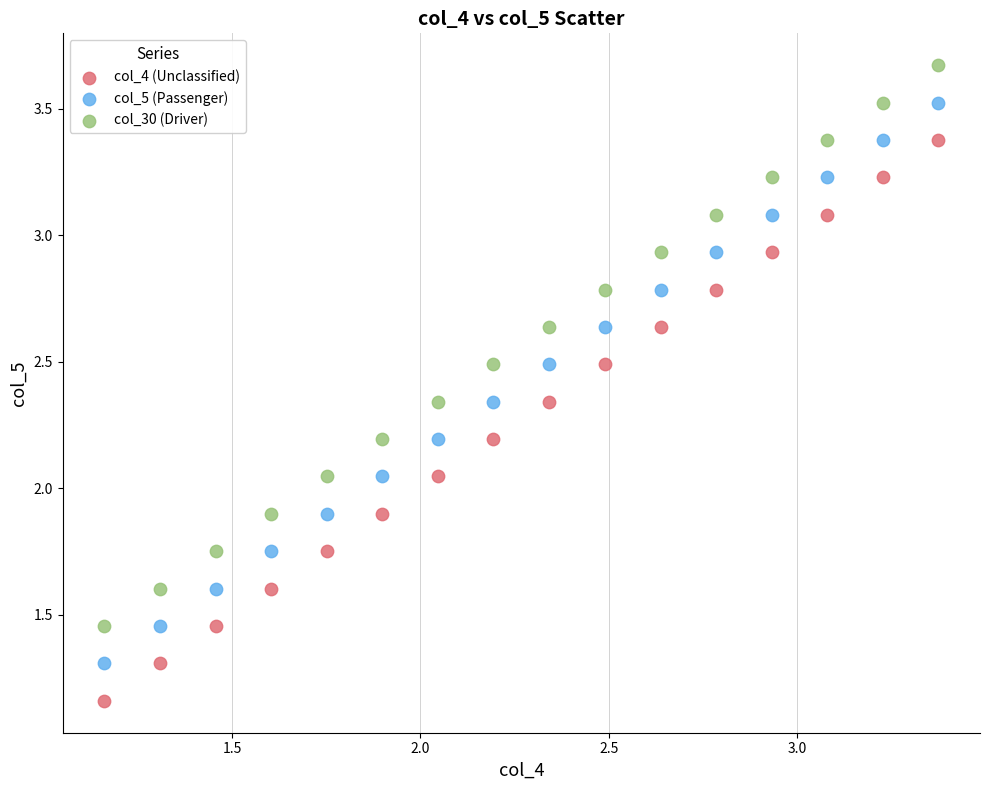

Which series contains the highest Y value?

col_30 (Driver)